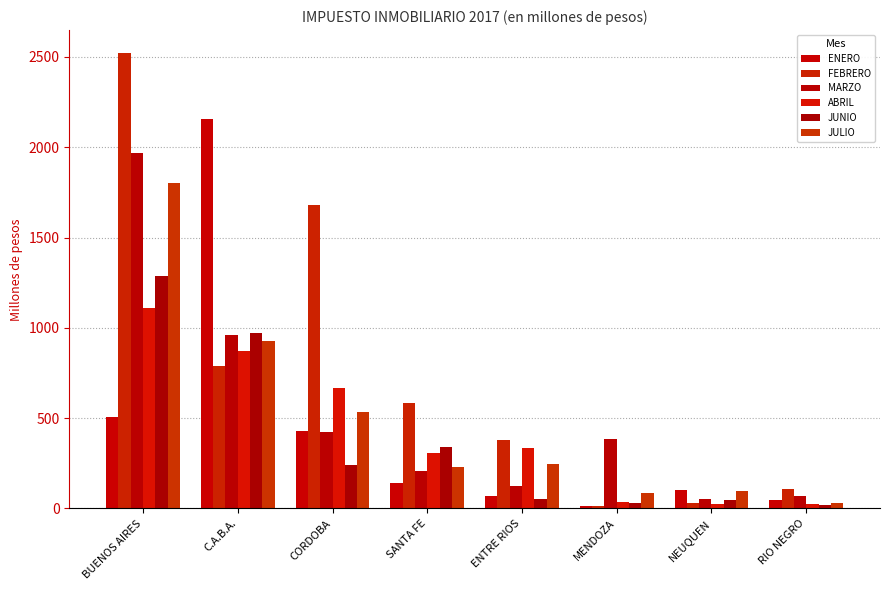

What value does the MARZO series have at BUENOS AIRES?

1969.3